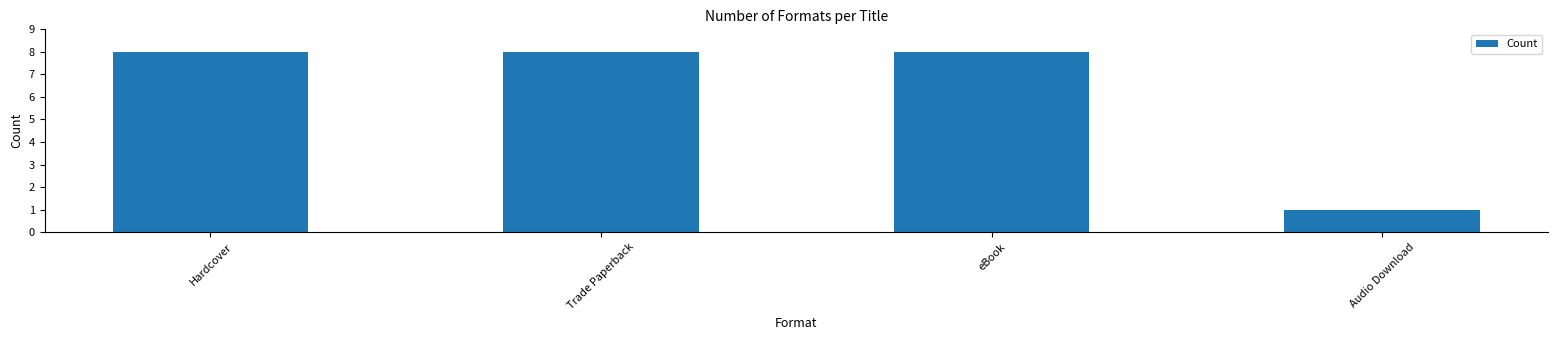

Count the values in the range 8 to 9.

3